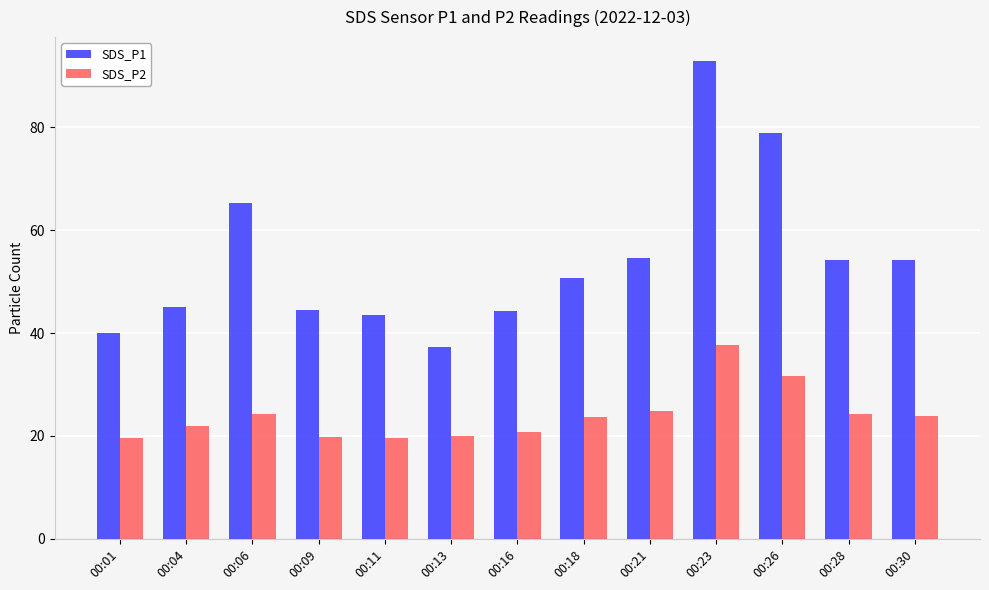

Is it true that SDS_P1 equals 69.2 at 00:11?

False